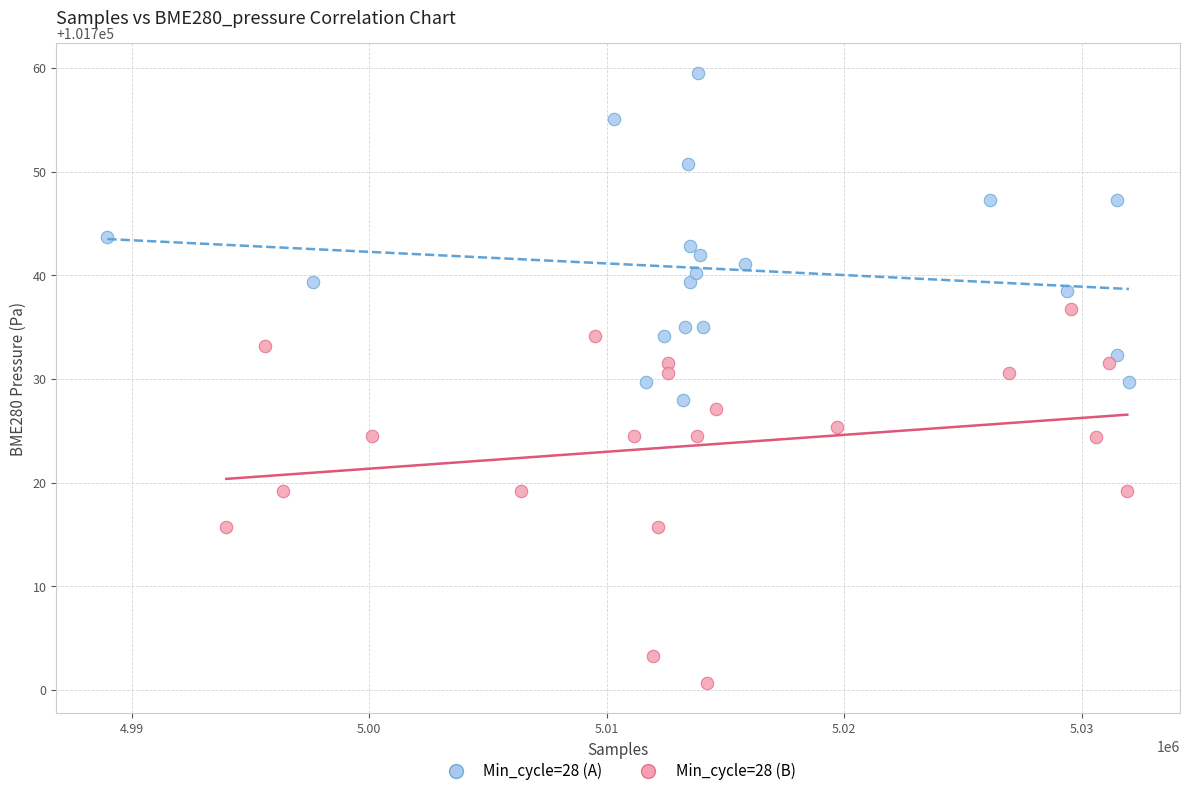

Which series contains the highest Y value?

Min_cycle=28 (A)